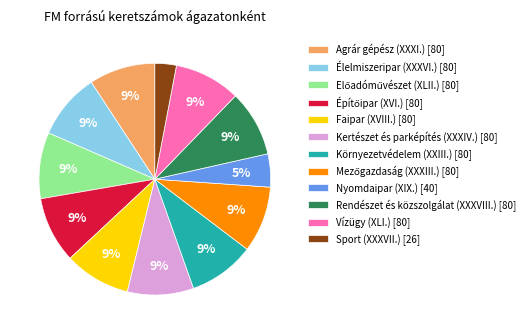

To the nearest percent, what is the difference between the largest and smallest slice percentages?

6%